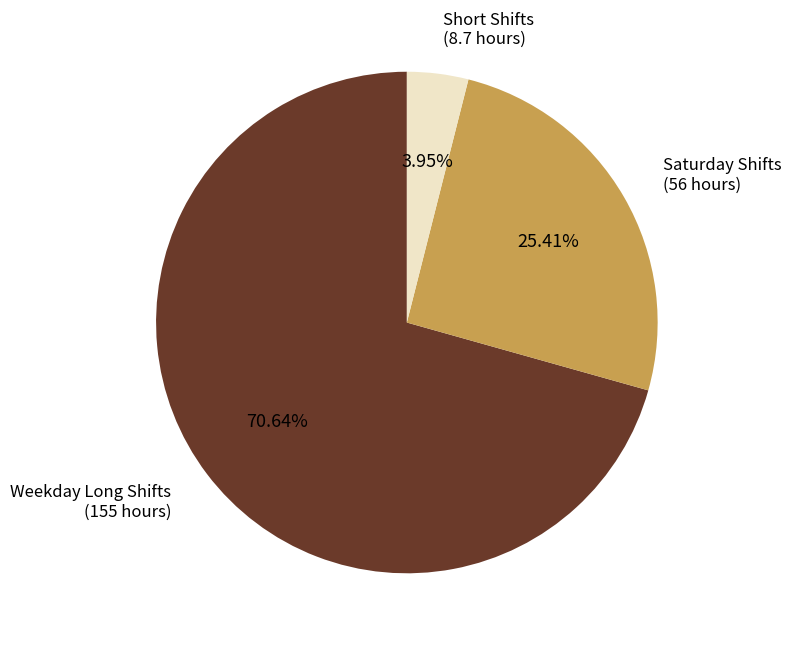

Do Saturday Shifts (56 hours) and Short Shifts (8.7 hours) together represent more than half of the pie?

No